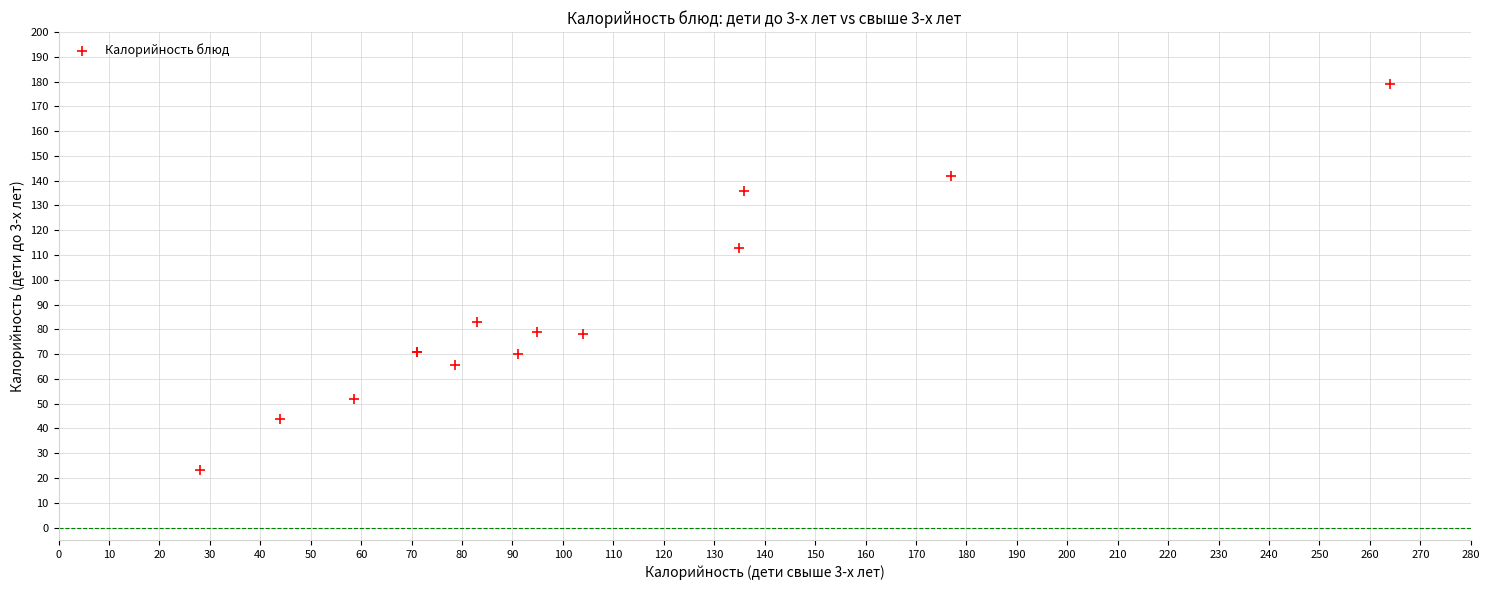

What Y value in the scatter plot is closest to 101?

113.0